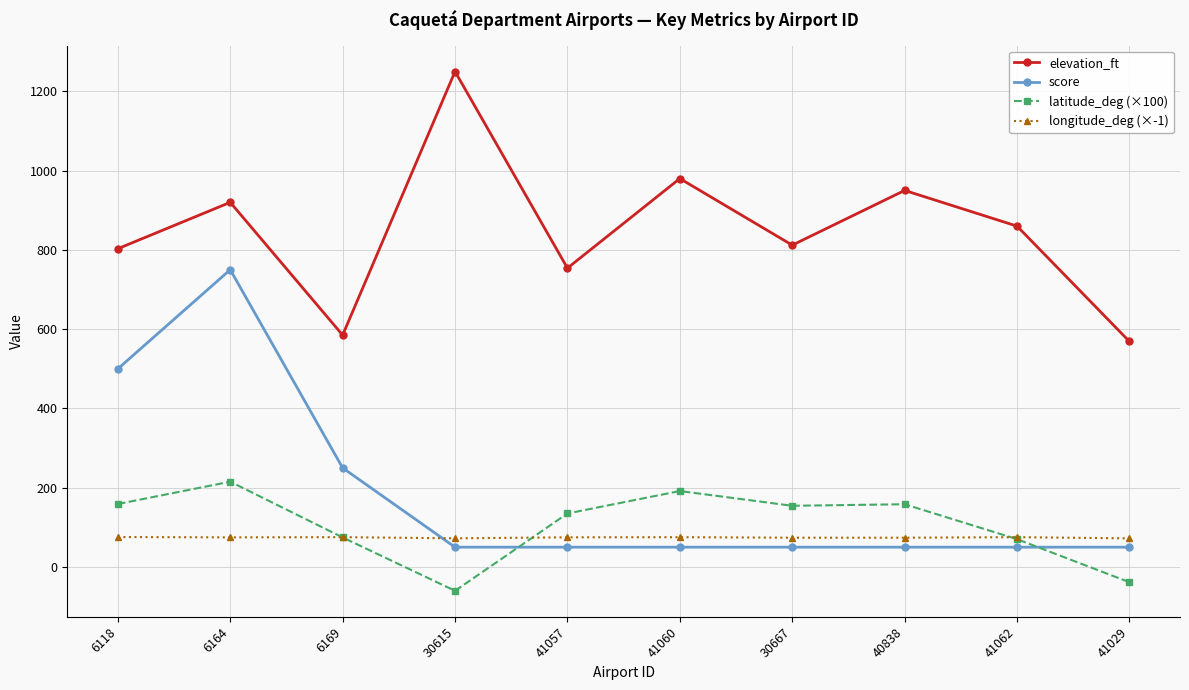

How many interior local valleys does the elevation_ft series have?

3